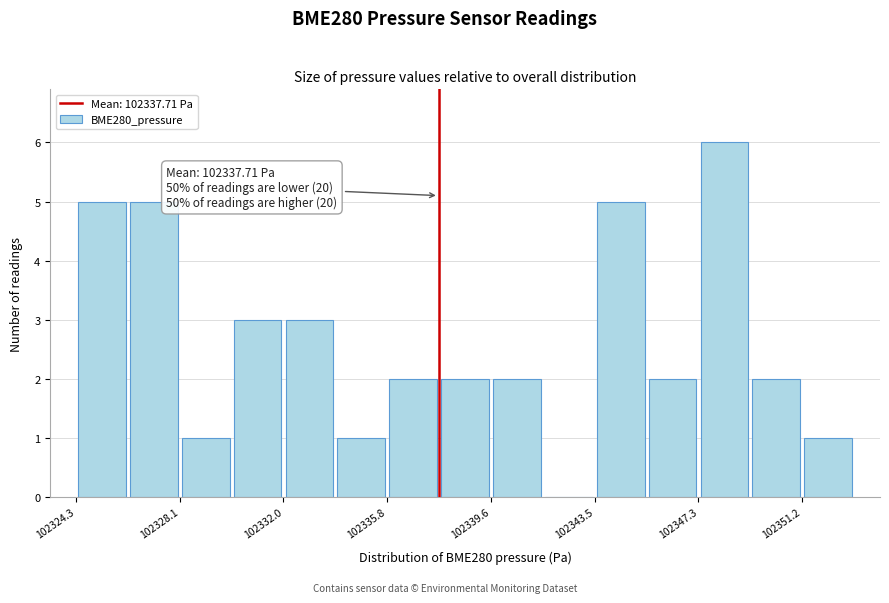

Read against the x-axis, roughly where is the centre of the tallest bar?

102348.5